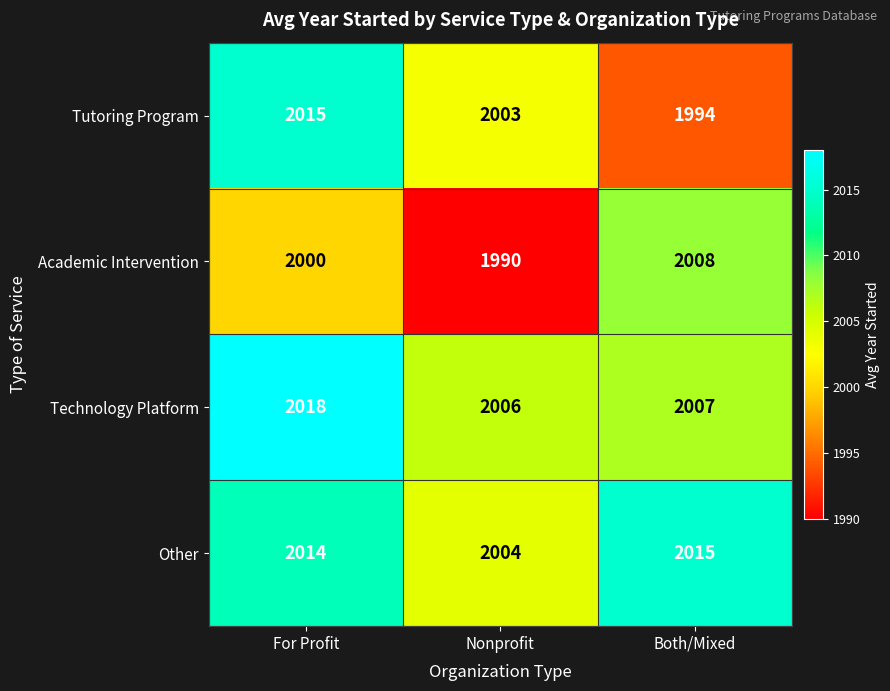

What is the greatest value displayed?

2018